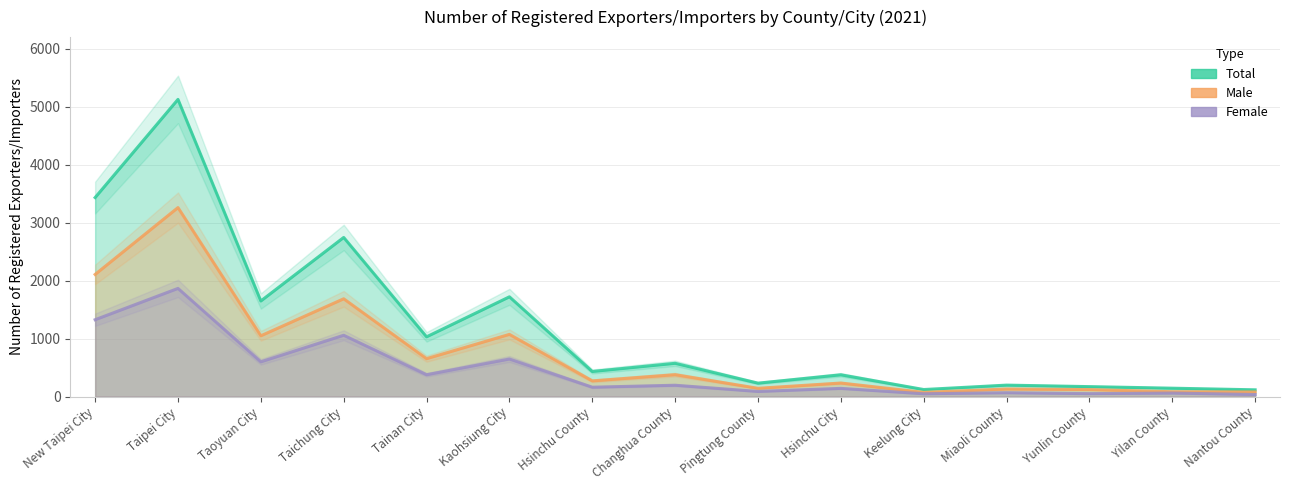

True or false: Total and Male intersect in this chart.

False